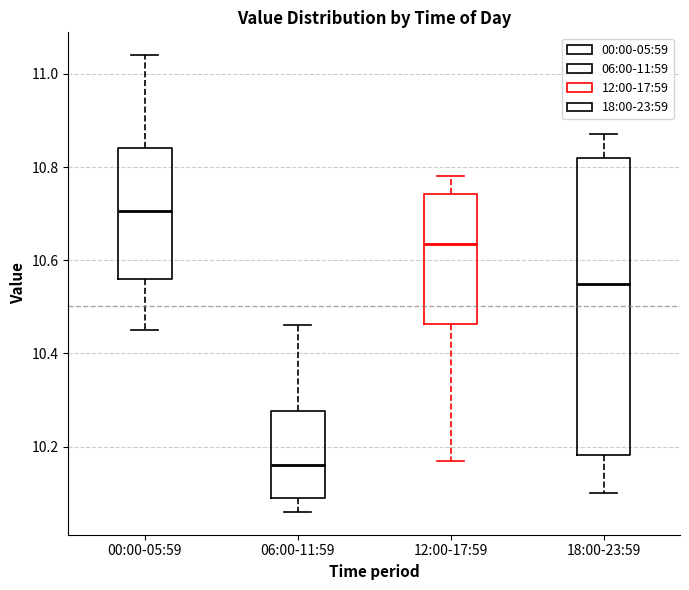

Where does the upper whisker of the box for 18:00-23:59 end on the y-axis? The values are not printed on the chart, so give them approximately, as read against the axis.

10.88